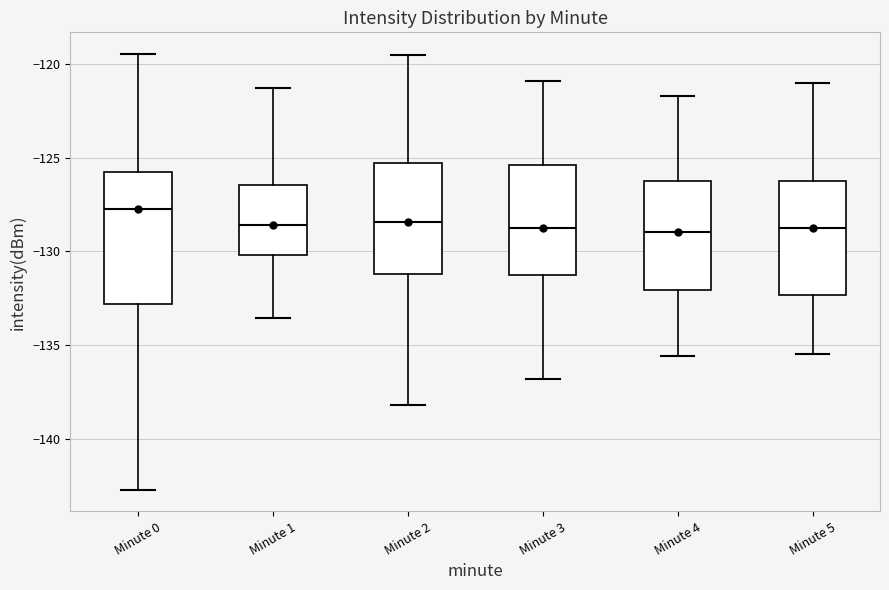

Reading left to right, read every box against the y-axis: the position of its median line, the range the box covers, and the ends of its whiskers. The values are not printed on the chart, so give them approximately, as read against the axis.

Minute 0: median -128.0, box -133.0 to -126.0, whiskers -142.5 to -119.5
Minute 1: median -128.5, box -130.0 to -126.5, whiskers -133.5 to -121.5
Minute 2: median -128.5, box -131.0 to -125.5, whiskers -138.0 to -119.5
Minute 3: median -128.5, box -131.0 to -125.5, whiskers -137.0 to -121.0
Minute 4: median -129.0, box -132.0 to -126.0, whiskers -135.5 to -121.5
Minute 5: median -128.5, box -132.5 to -126.0, whiskers -135.5 to -121.0